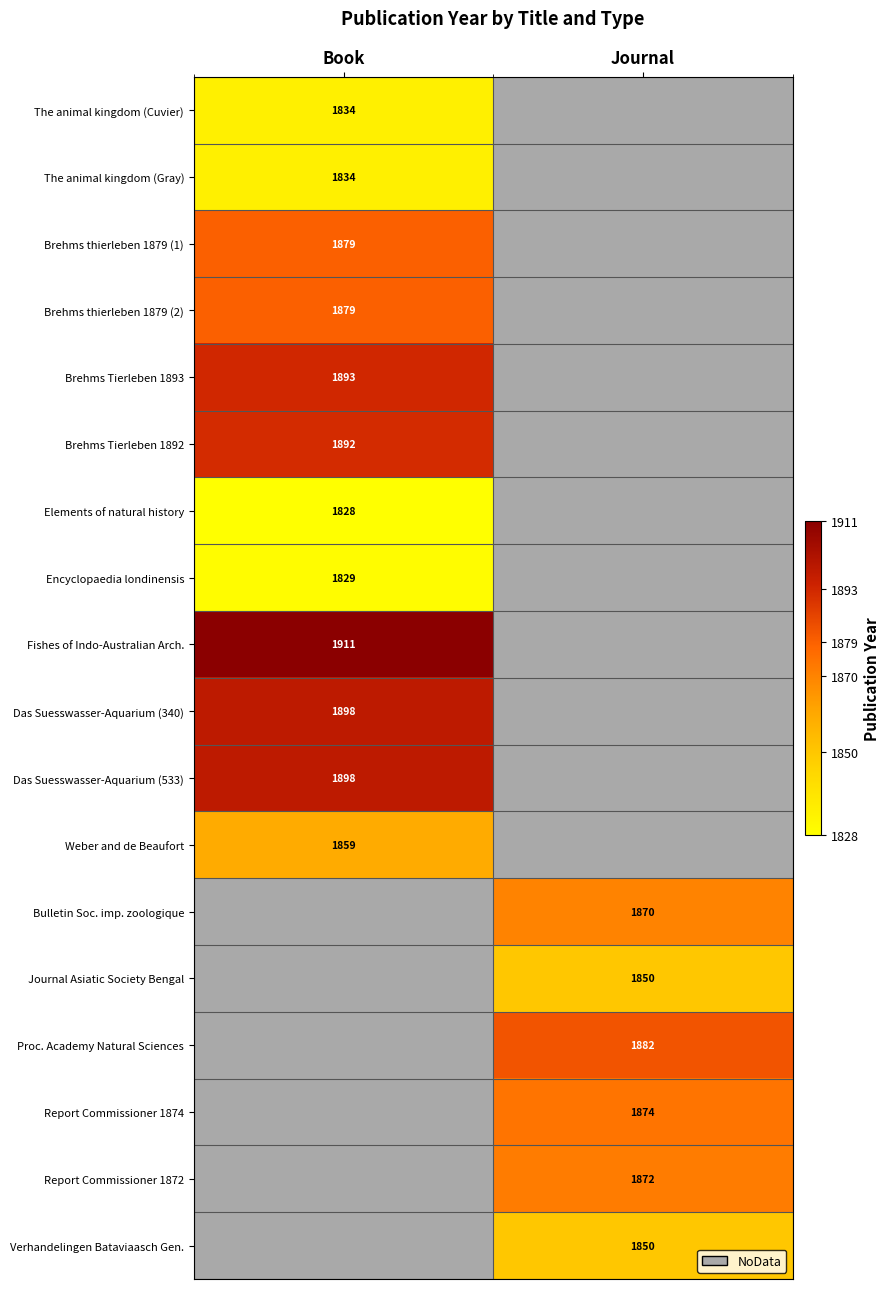

The Elements of natural history series shows 1828 at Book. True or false?

True